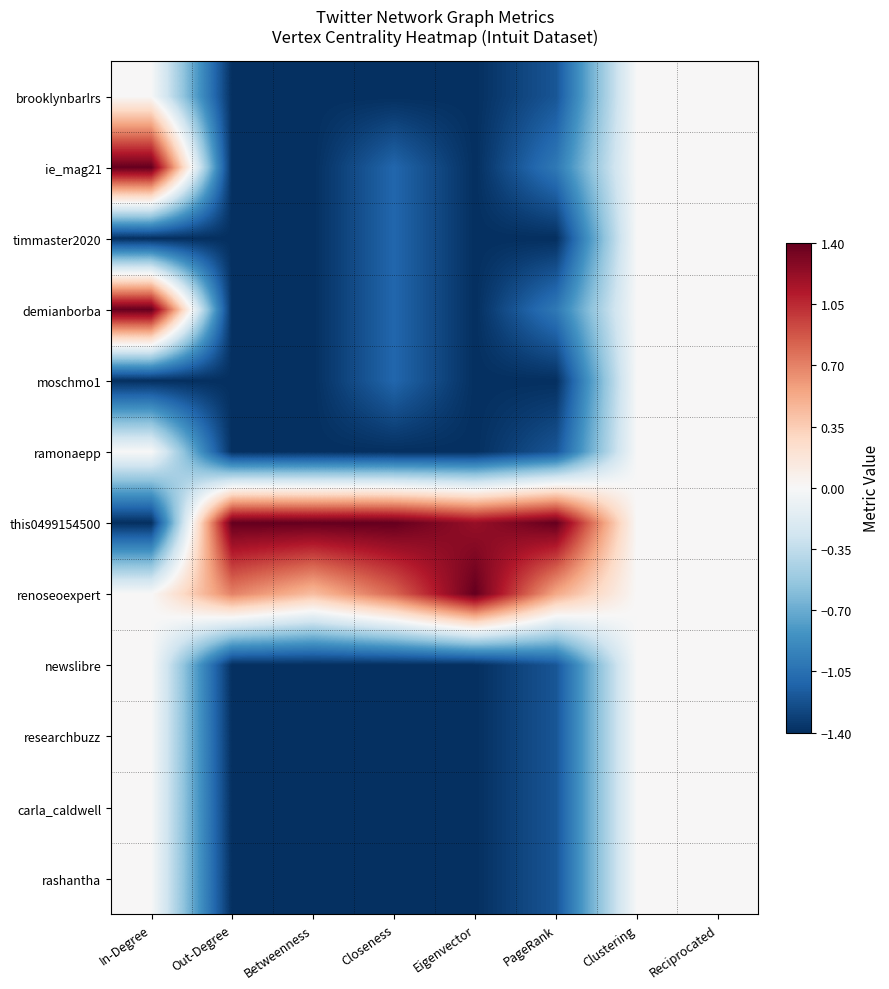

Which series has the largest total across all categories?

this0499154500